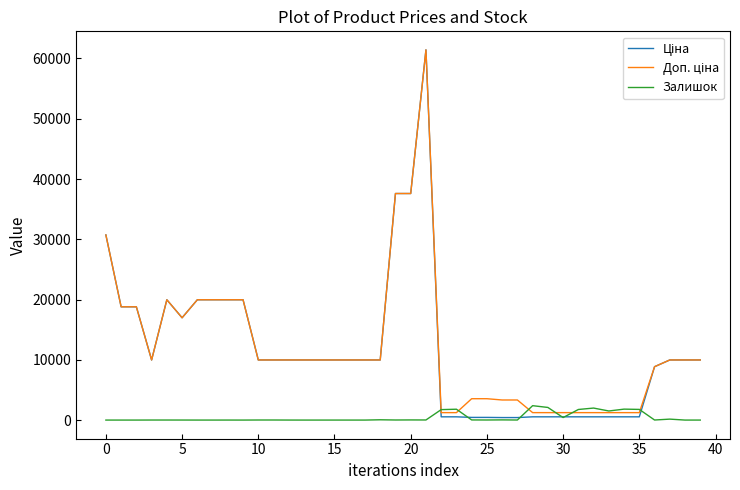

What is the greatest value displayed?

61434.3